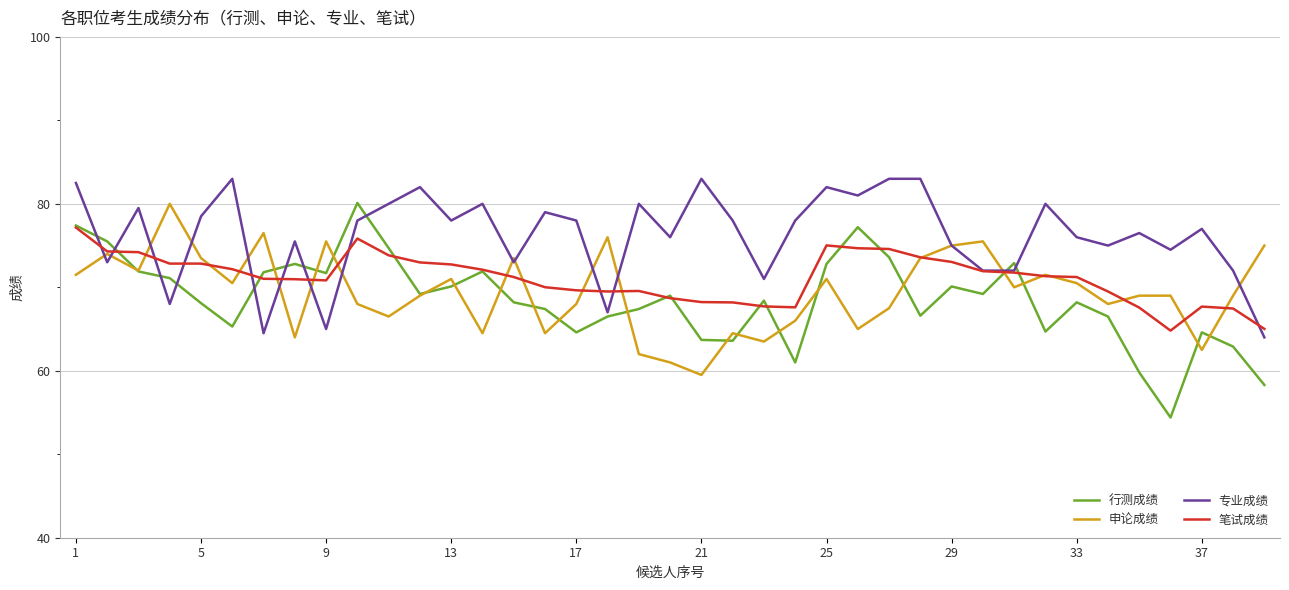

Which series has the largest range (max minus min)?

行测成绩